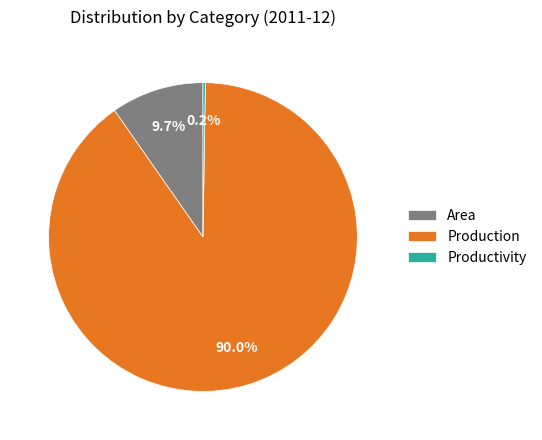

What percentage do Production and Area together represent?

99.8%